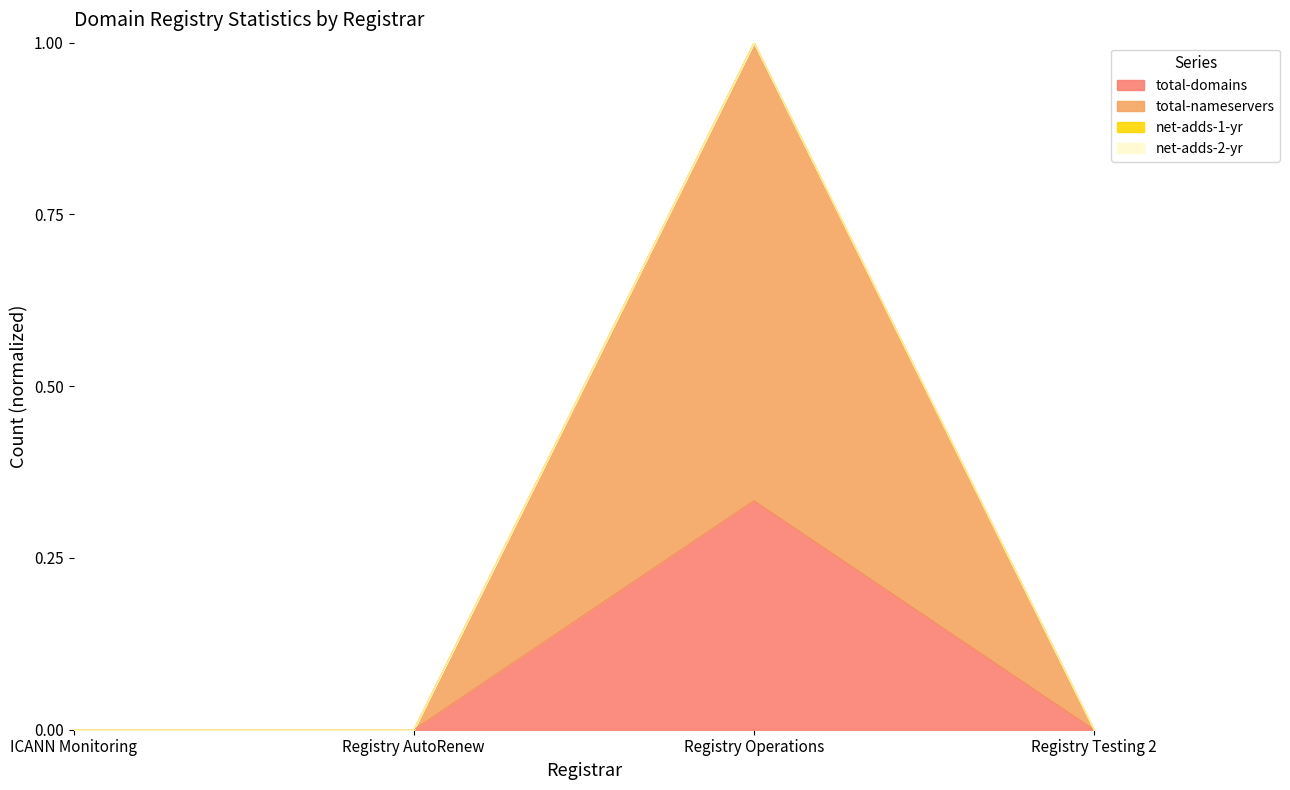

Reading right to left, transcribe all the data shown in this chart.

total-domains: Registry Testing 2=0.0	Registry Operations=0.3	Registry AutoRenew=0.0	ICANN Monitoring=0.0
total-nameservers: Registry Testing 2=0.0	Registry Operations=1.0	Registry AutoRenew=0.0	ICANN Monitoring=0.0